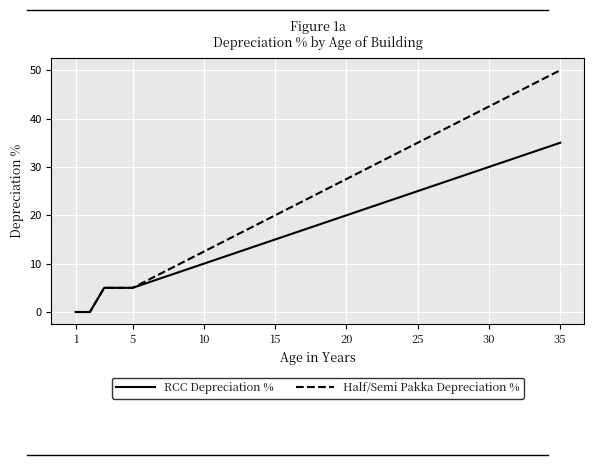

Which series has the widest spread of values?

Half/Semi Pakka Depreciation %